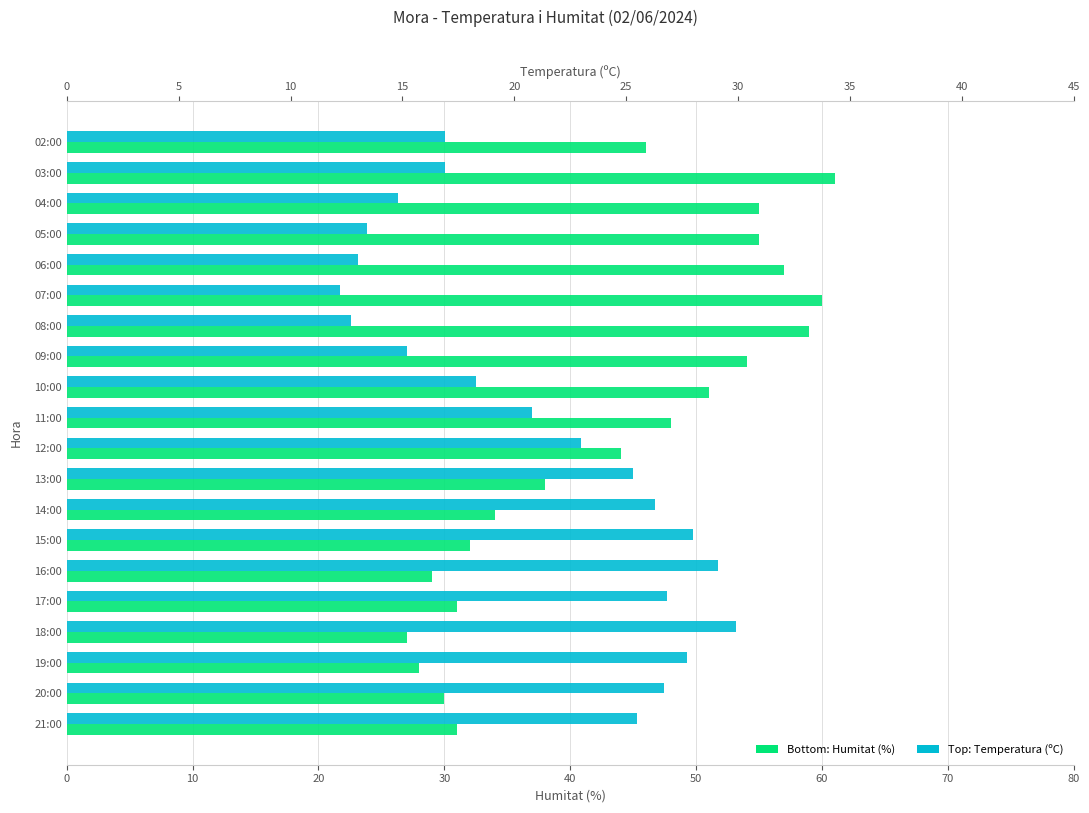

Which series has the largest total across all categories?

Humitat (%)